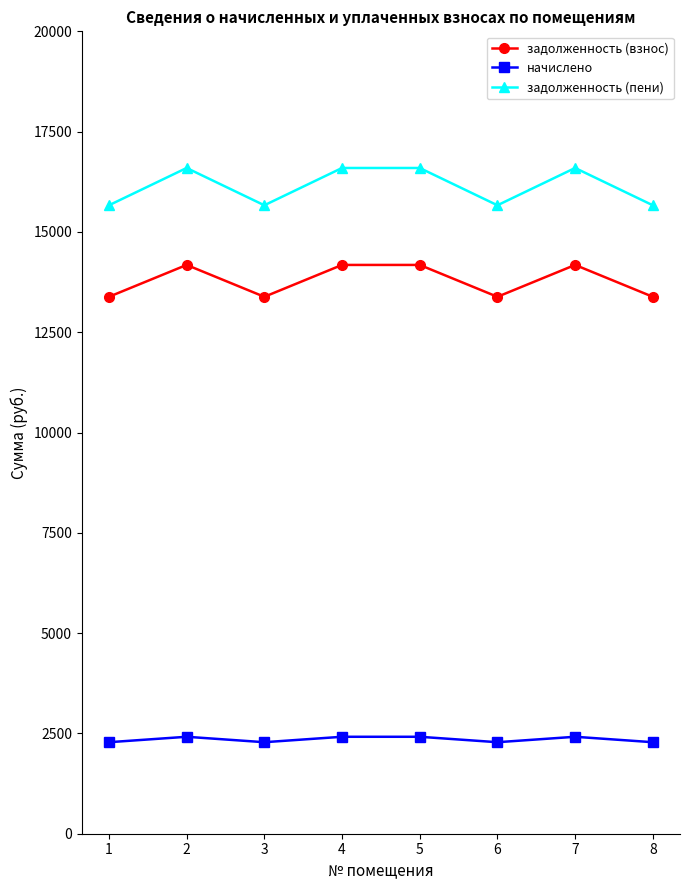

How many lines are shown in the chart?

3